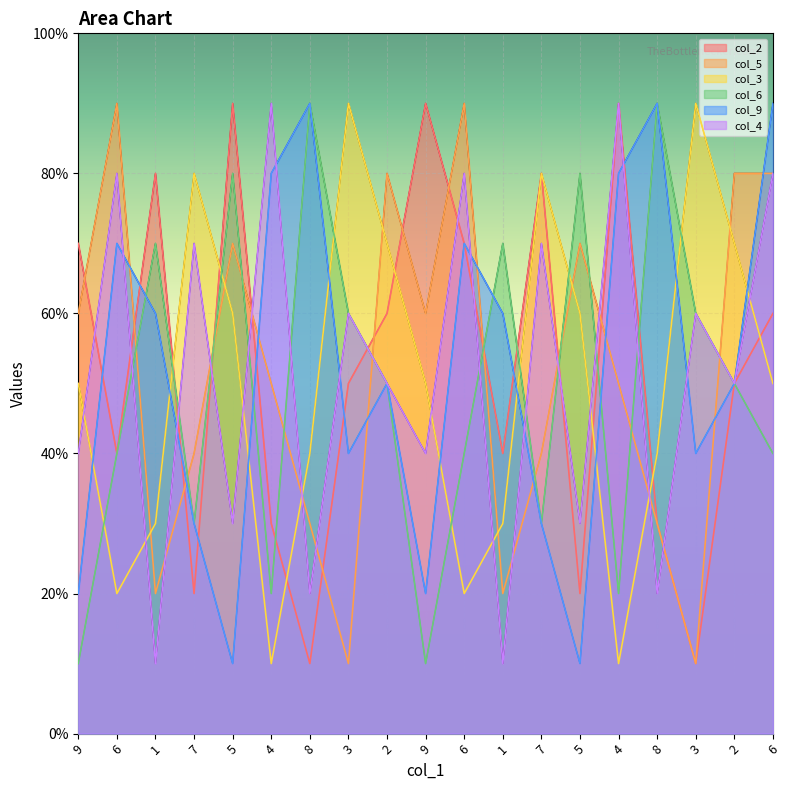

Reading left to right, extract all data points from this chart.

col_2: 9=7	6=4	1=8	7=2	5=9	4=3	8=1	3=5	2=6	9=9	6=7	1=4	7=8	5=2	4=9	8=3	3=1	2=5	6=6
col_5: 9=6	6=9	1=2	7=4	5=7	4=5	8=3	3=1	2=8	9=6	6=9	1=2	7=4	5=7	4=5	8=3	3=1	2=8	6=8
col_3: 9=5	6=2	1=3	7=8	5=6	4=1	8=4	3=9	2=7	9=5	6=2	1=3	7=8	5=6	4=1	8=4	3=9	2=7	6=5
col_6: 9=1	6=4	1=7	7=3	5=8	4=2	8=9	3=6	2=5	9=1	6=4	1=7	7=3	5=8	4=2	8=9	3=6	2=5	6=4
col_9: 9=2	6=7	1=6	7=3	5=1	4=8	8=9	3=4	2=5	9=2	6=7	1=6	7=3	5=1	4=8	8=9	3=4	2=5	6=9
col_4: 9=4	6=8	1=1	7=7	5=3	4=9	8=2	3=6	2=5	9=4	6=8	1=1	7=7	5=3	4=9	8=2	3=6	2=5	6=8